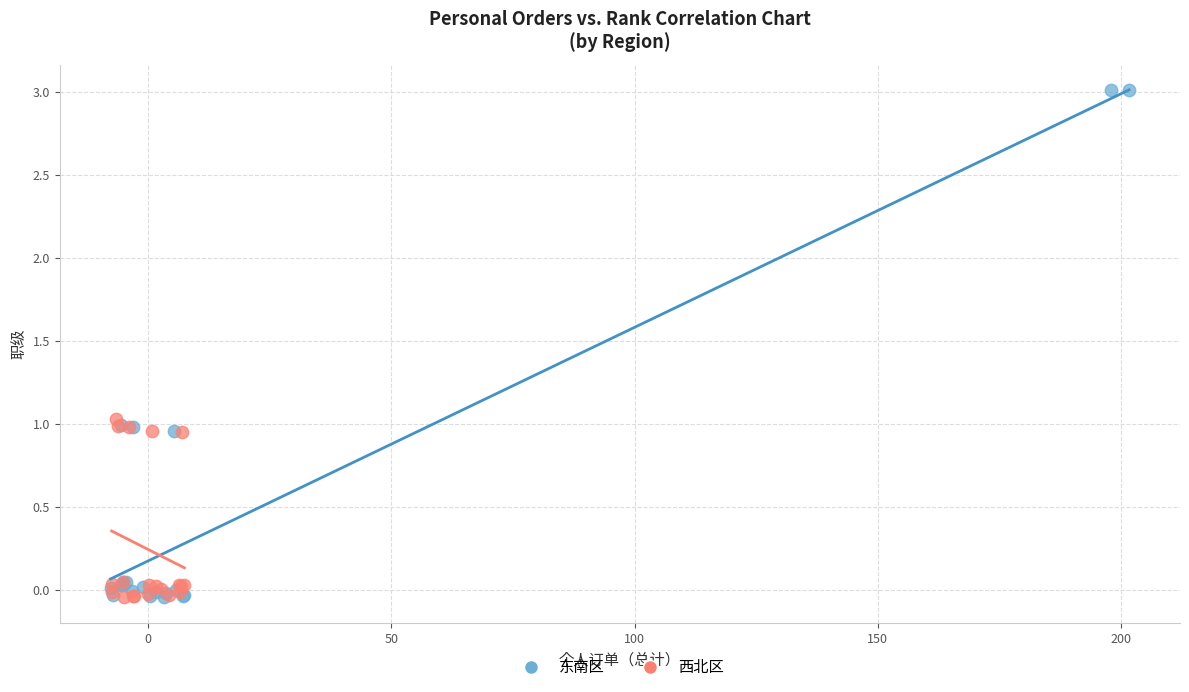

Which series reaches the maximum Y coordinate?

东南区